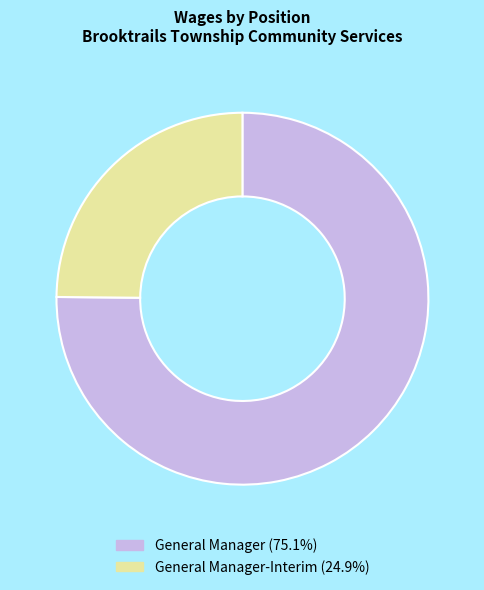

Is there any slice that represents more than half of the pie?

Yes